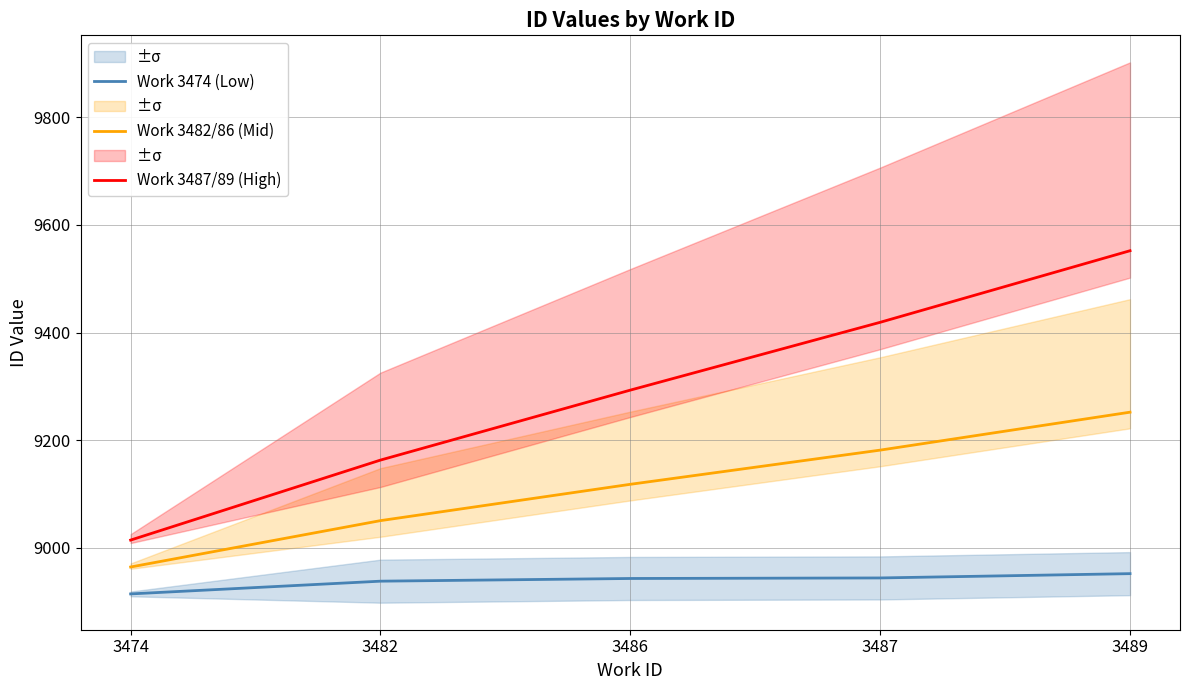

What is the difference between the Work 3482/86 (Mid) values at 3482 and 3487?

131.0